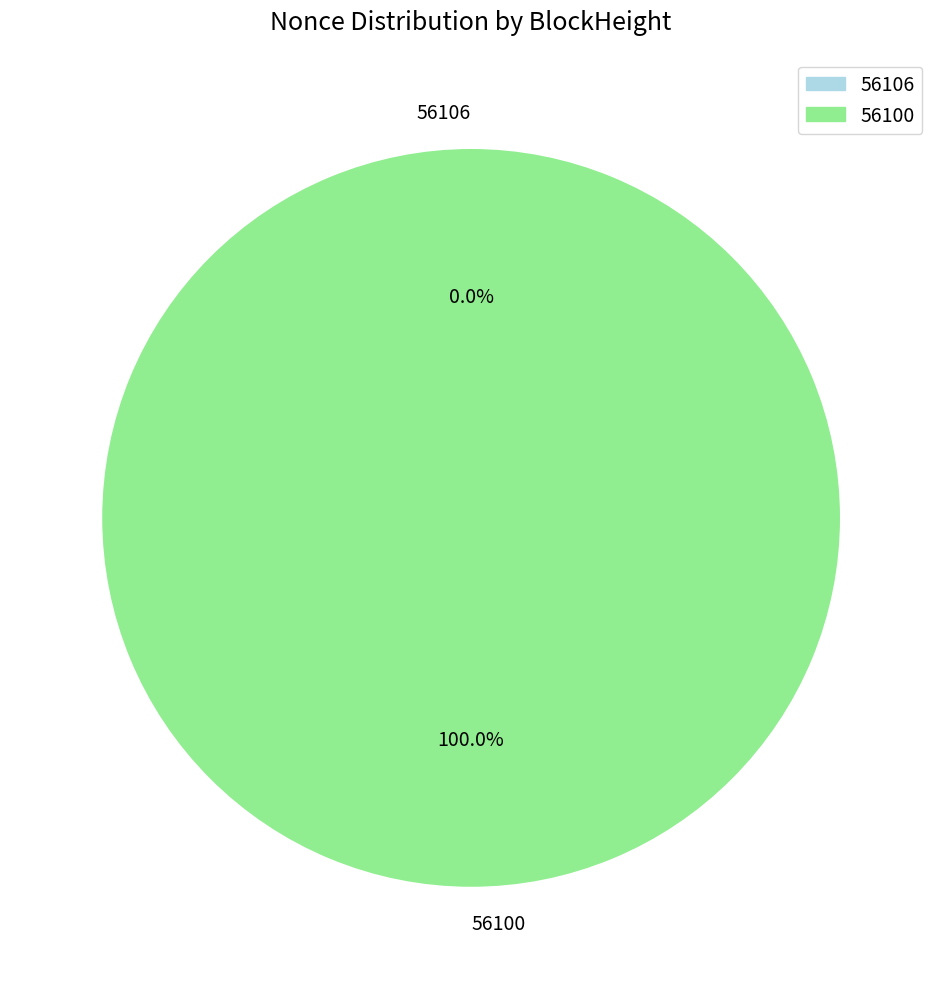

What is the smallest slice in the pie chart?

56106